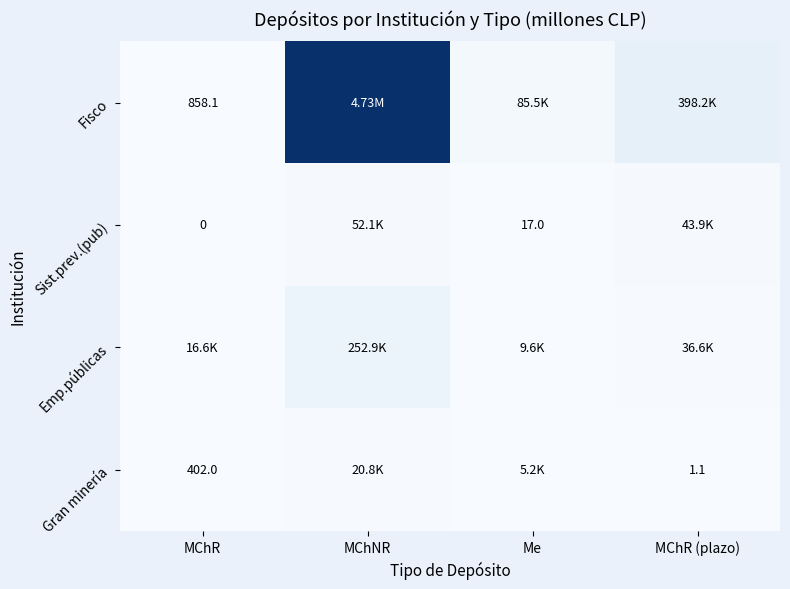

Read the Gran minería value at MChR (plazo).

1.1